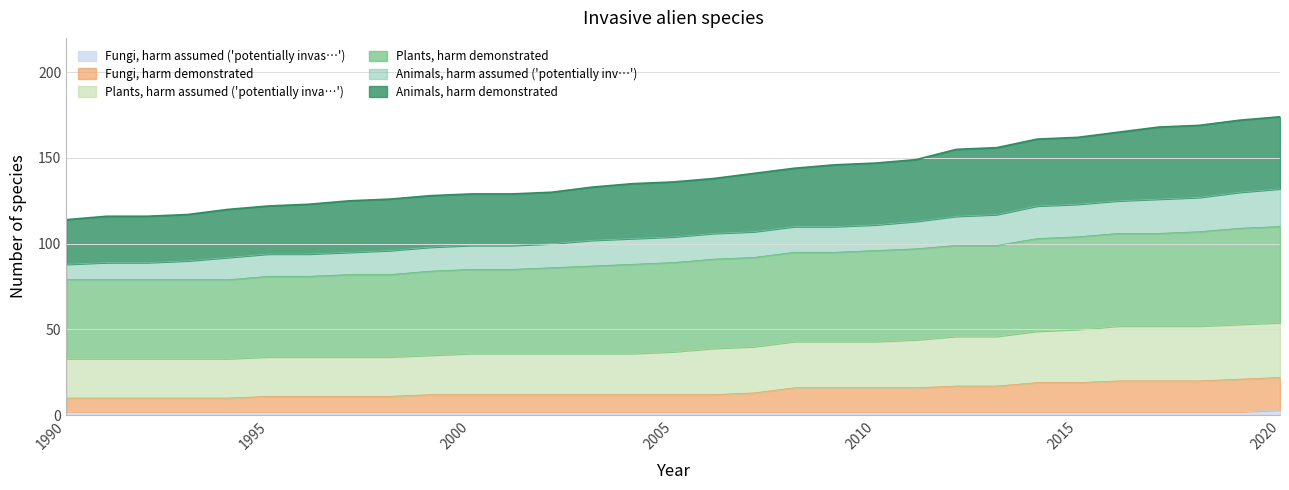

List the labels in order of Animals, harm demonstrated value, smallest first.

1990, 1991, 1992, 1993, 1994, 1995, 1996, 1997, 1998, 1999, 2000, 2001, 2002, 2003, 2004, 2005, 2006, 2007, 2008, 2009, 2010, 2011, 2012, 2013, 2014, 2015, 2016, 2017, 2018, 2019, 2020